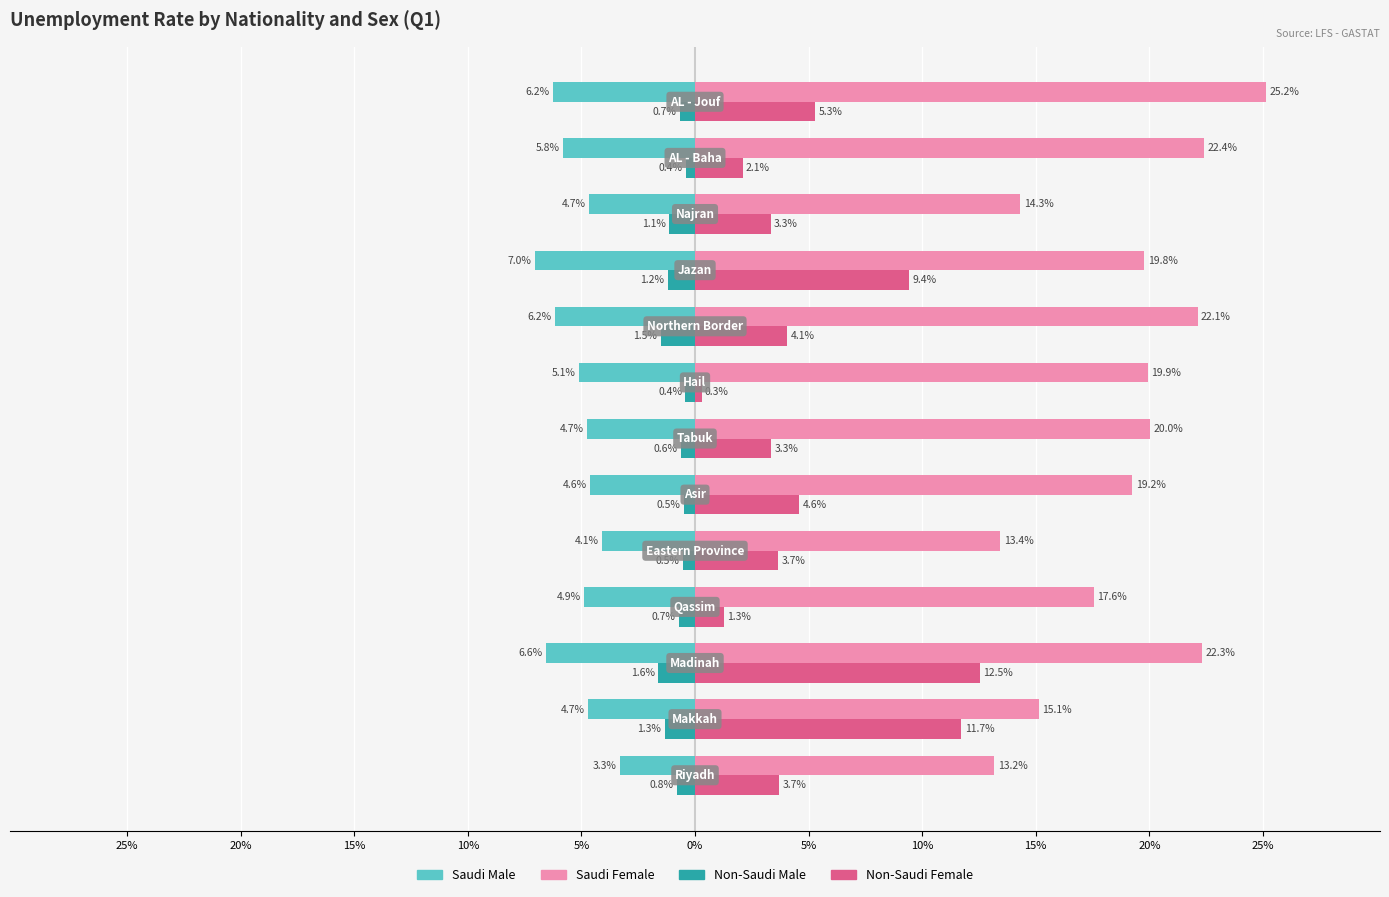

What are all the series names shown in the legend?

Saudi Male, Saudi Female, Non-Saudi Male, Non-Saudi Female